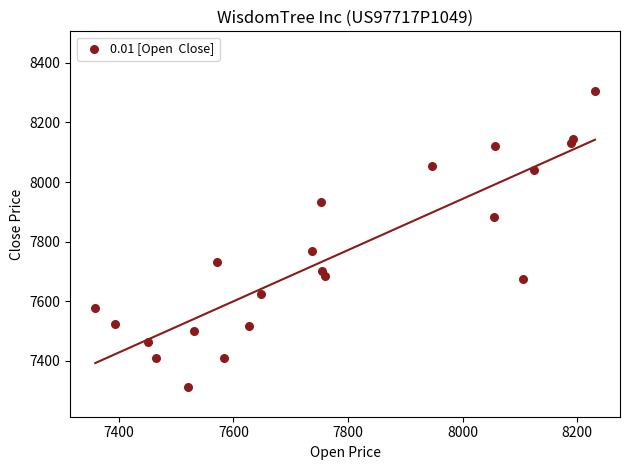

What Y value in the scatter plot is closest to 7809?

7767